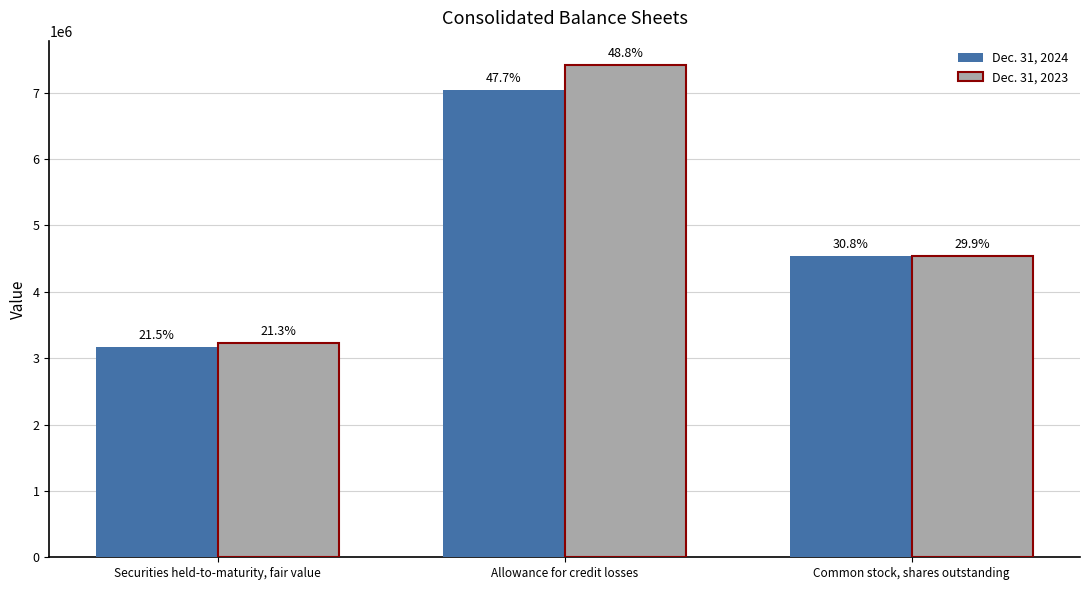

Are the bars horizontal?

No